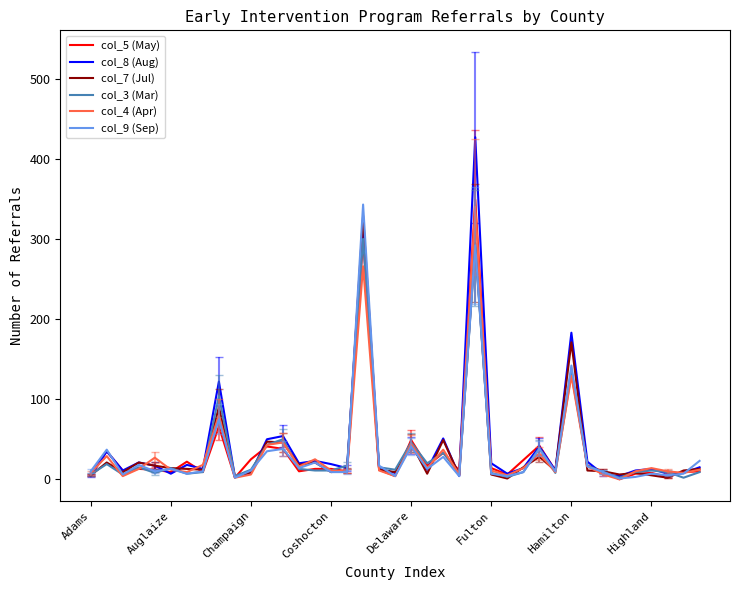

What is the maximum value shown in the chart?

427